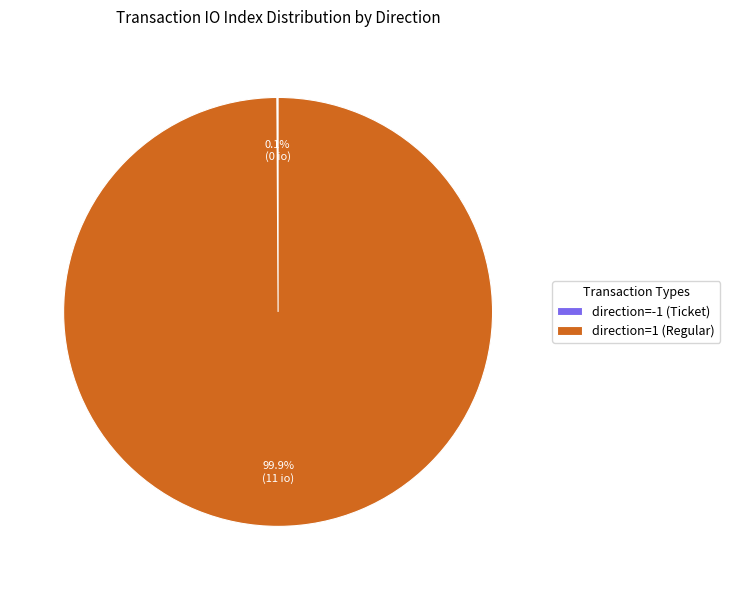

Is direction=1 (Regular) the majority of the pie?

Yes